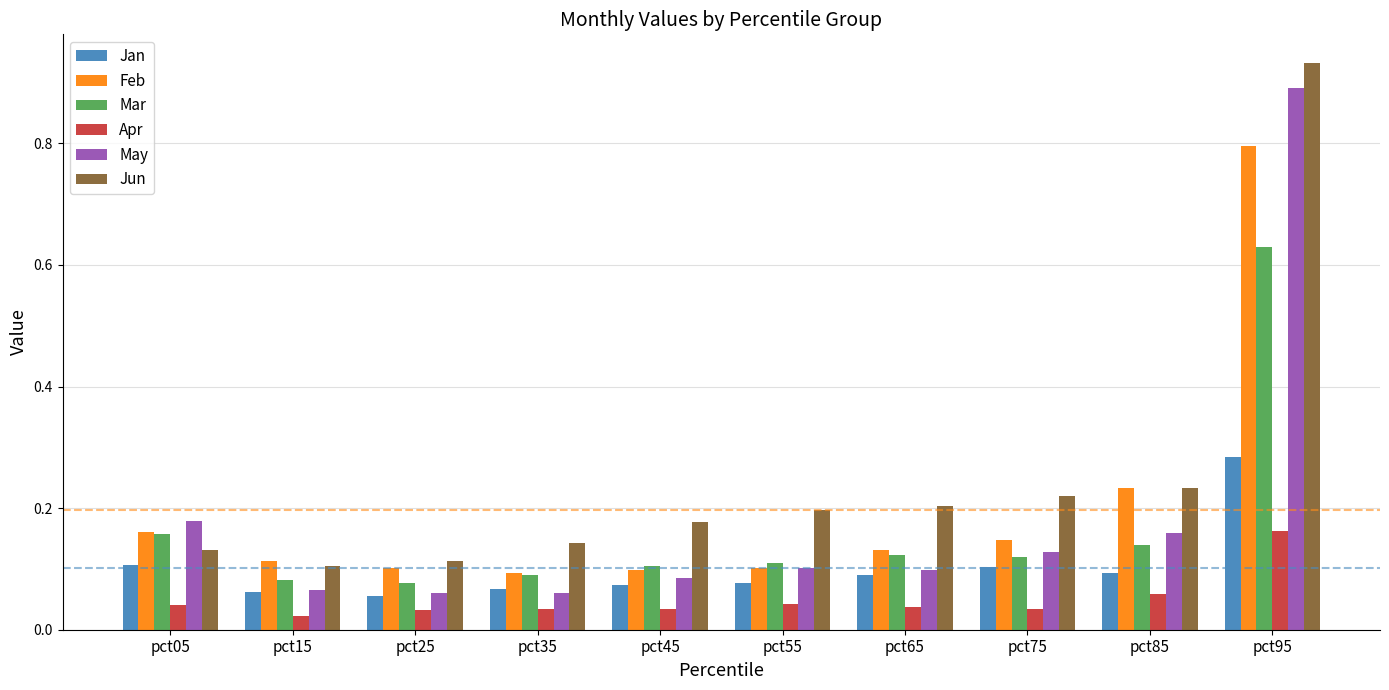

At which label does Jun reach its peak?

pct95